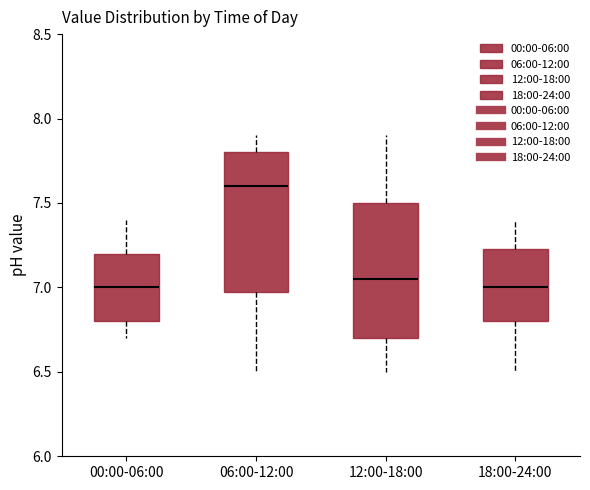

Reading left to right, read every box against the y-axis: the position of its median line, the range the box covers, and the ends of its whiskers. The values are not printed on the chart, so give them approximately, as read against the axis.

00:00-06:00: median 7.00, box 6.80 to 7.20, whiskers 6.70 to 7.40
06:00-12:00: median 7.60, box 7.00 to 7.80, whiskers 6.50 to 7.90
12:00-18:00: median 7.05, box 6.70 to 7.50, whiskers 6.50 to 7.90
18:00-24:00: median 7.00, box 6.80 to 7.25, whiskers 6.50 to 7.40